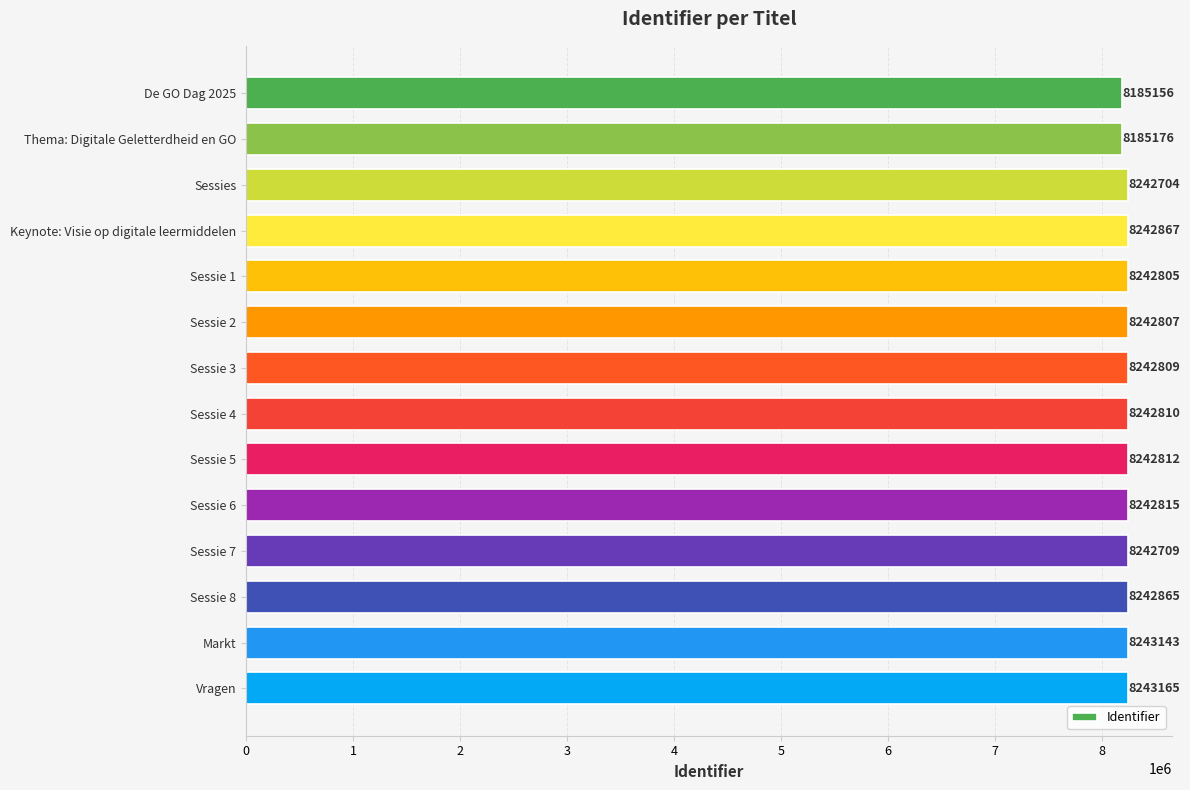

Rank the categories by value from highest to lowest.

Vragen, Markt, Keynote: Visie op digitale leermiddelen, Sessie 8, Sessie 6, Sessie 5, Sessie 4, Sessie 3, Sessie 2, Sessie 1, Sessie 7, Sessies, Thema: Digitale Geletterdheid en GO, De GO Dag 2025